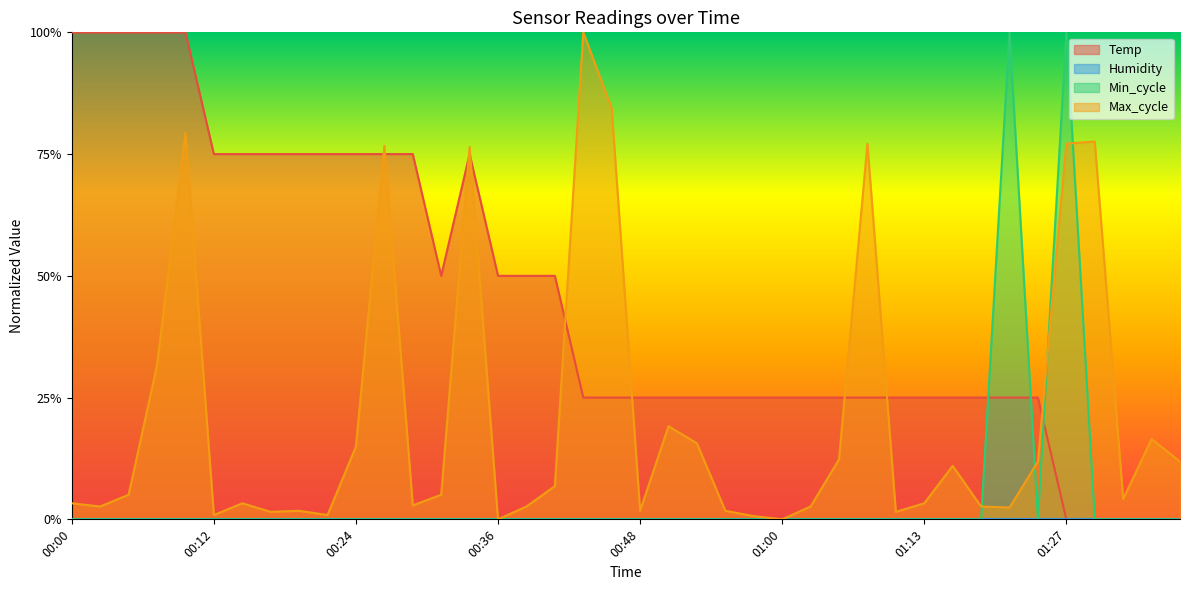

Does the chart display data point markers on the line(s)?

No